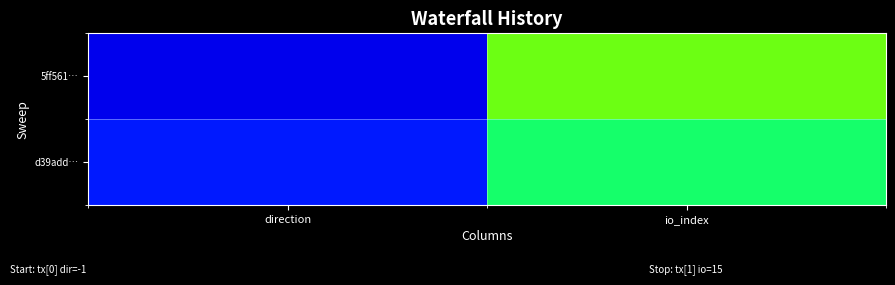

At which category is the sum across all series the highest?

io_index